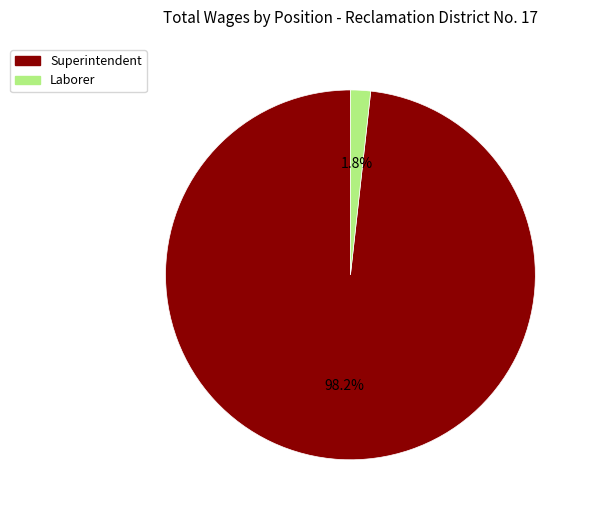

How many segments does this pie chart have?

2